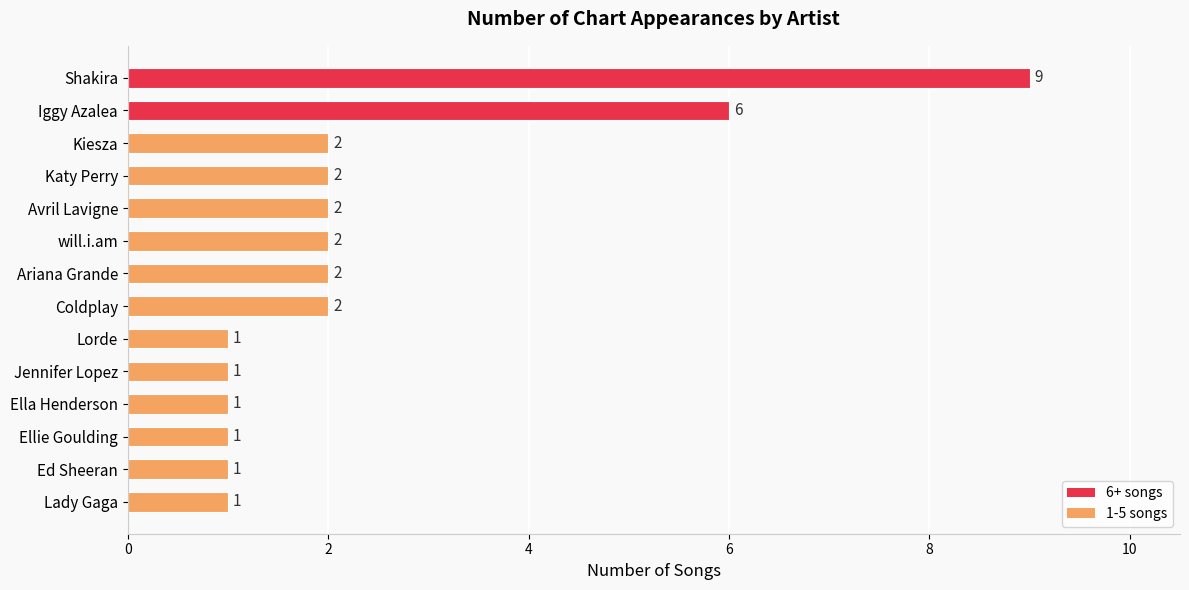

Between Shakira and Kiesza, which is larger?

Shakira